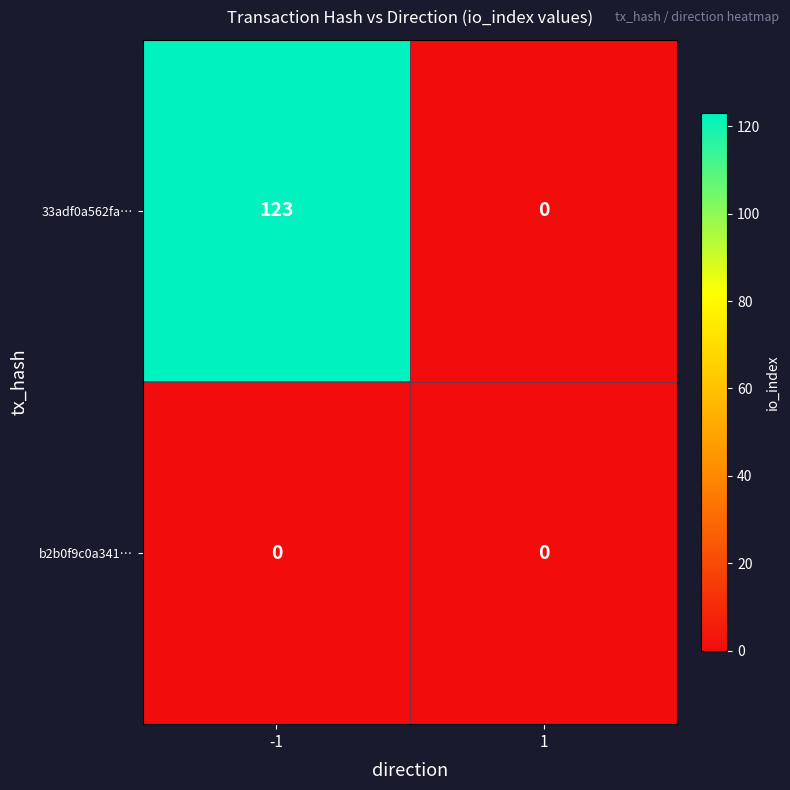

At -1, list the series in order from smallest to largest.

b2b0f9c0a341…, 33adf0a562fa…